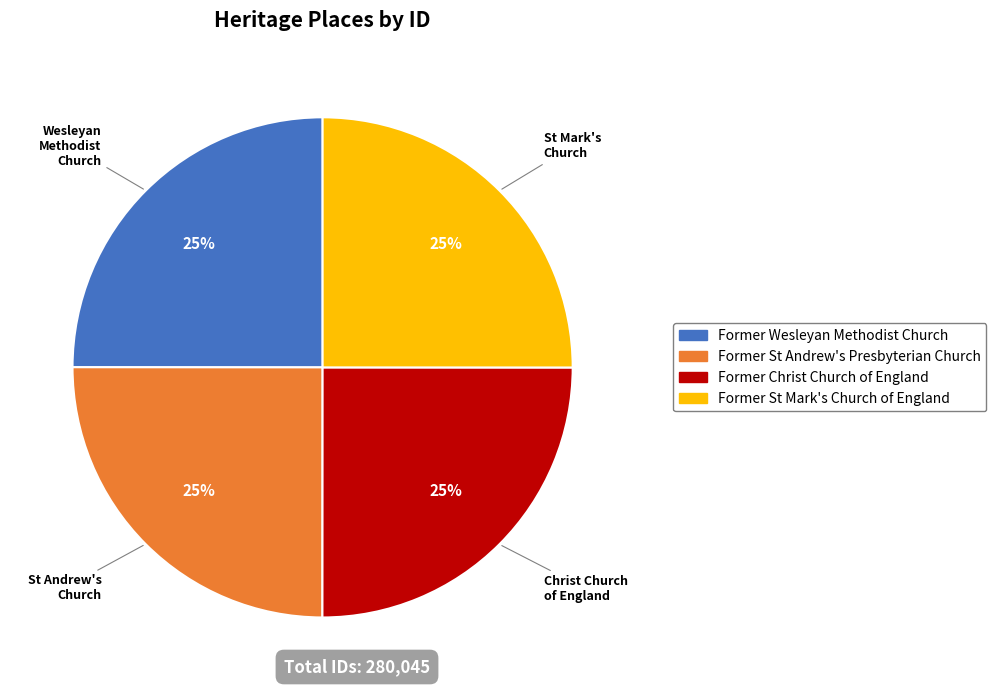

The Former Christ Church of England slice represents 25% of the pie. True or false?

True